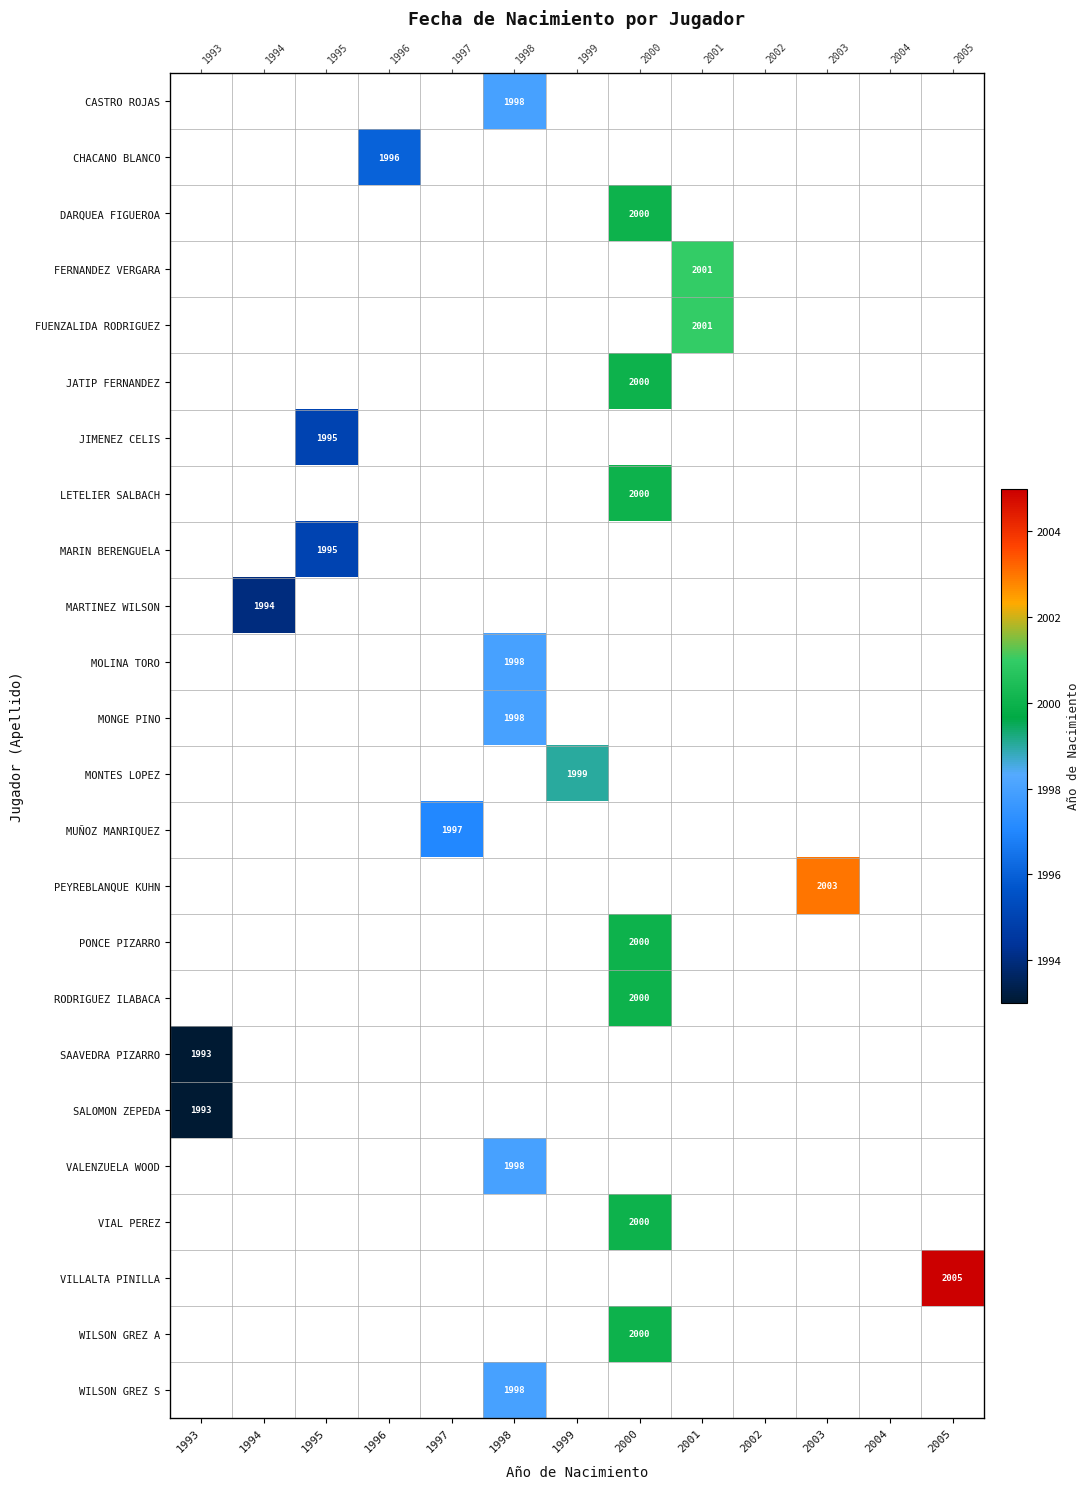

Rank the series by their maximum value, from highest to lowest.

VILLALTA PINILLA, PEYREBLANQUE KUHN, FERNANDEZ VERGARA, FUENZALIDA RODRIGUEZ, DARQUEA FIGUEROA, JATIP FERNANDEZ, LETELIER SALBACH, PONCE PIZARRO, RODRIGUEZ ILABACA, VIAL PEREZ, WILSON GREZ A, MONTES LOPEZ, CASTRO ROJAS, MOLINA TORO, MONGE PINO, VALENZUELA WOOD, WILSON GREZ S, MUÑOZ MANRIQUEZ, CHACANO BLANCO, JIMENEZ CELIS, MARIN BERENGUELA, MARTINEZ WILSON, SAAVEDRA PIZARRO, SALOMON ZEPEDA